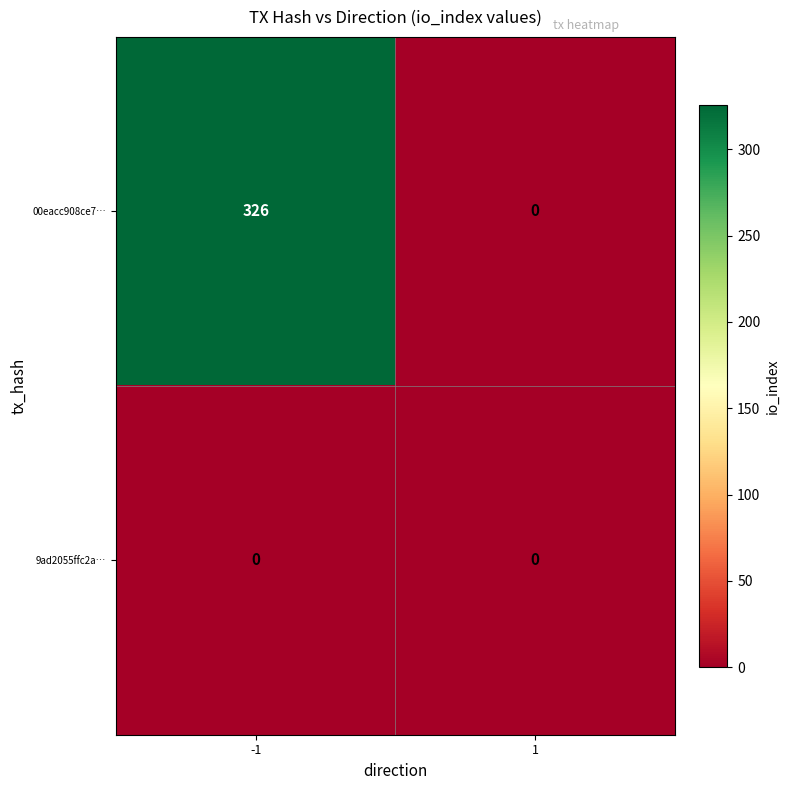

List the series in order of their peak value, highest first.

00eacc908ce7…, 9ad2055ffc2a…